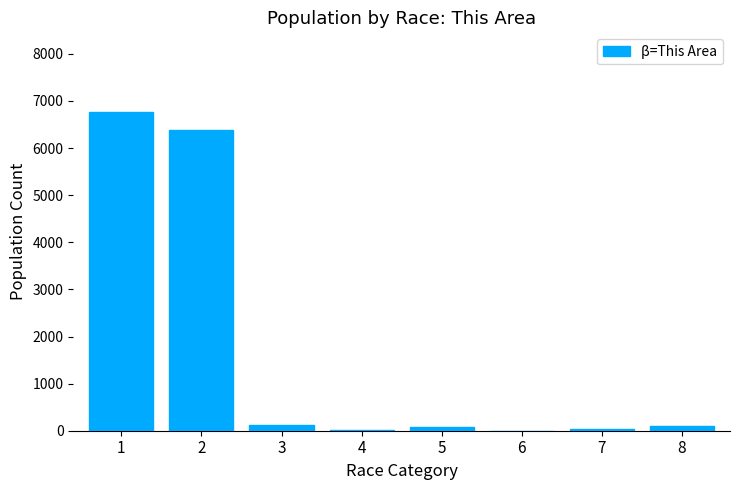

What is the greatest value displayed?

6766